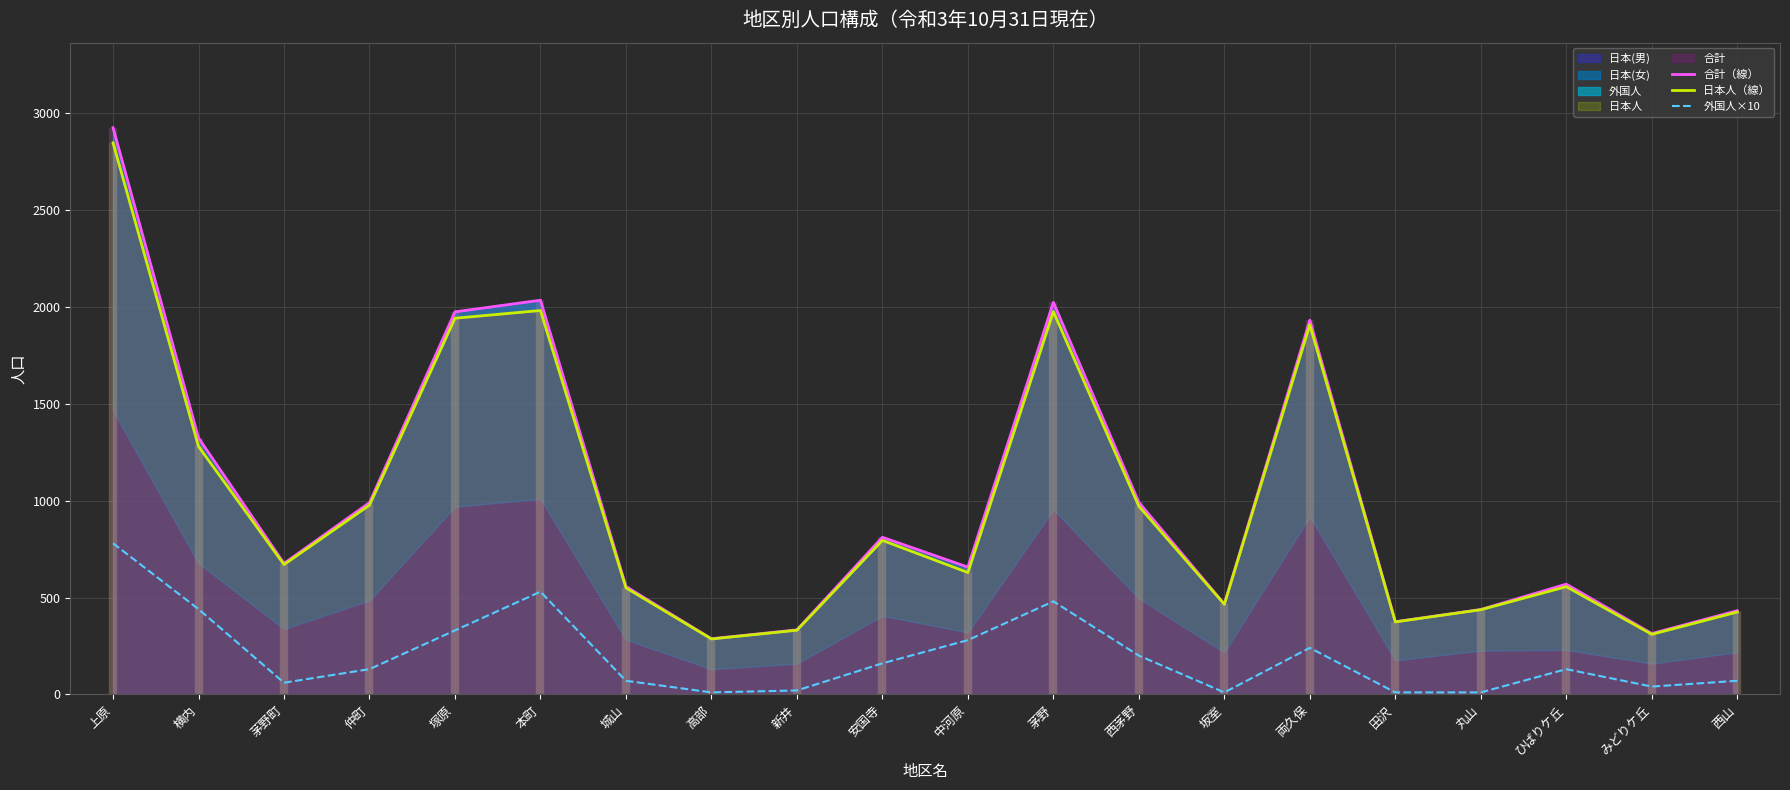

What is the difference between the maximum and minimum values in the 日本人（線） series?

2562